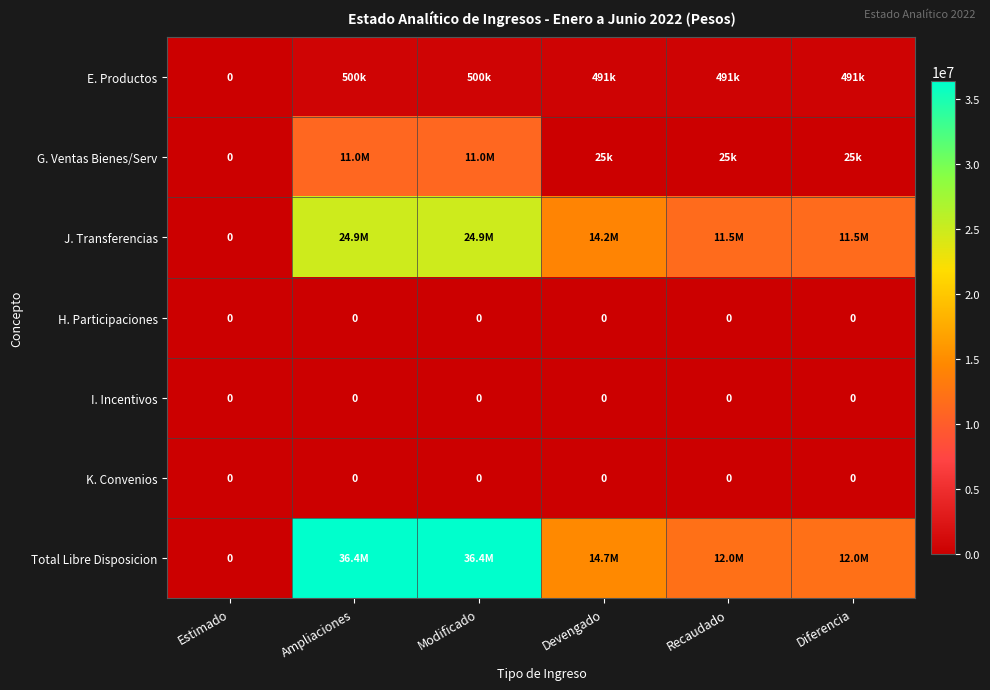

What is the total value across all series at Recaudado?

24042388.8